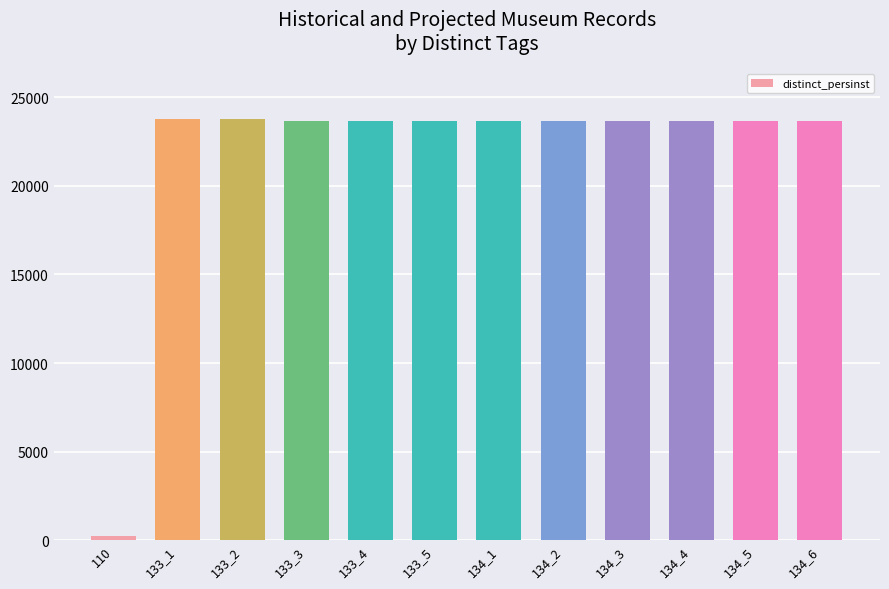

What is the value of the 4th bar from the left?

23665